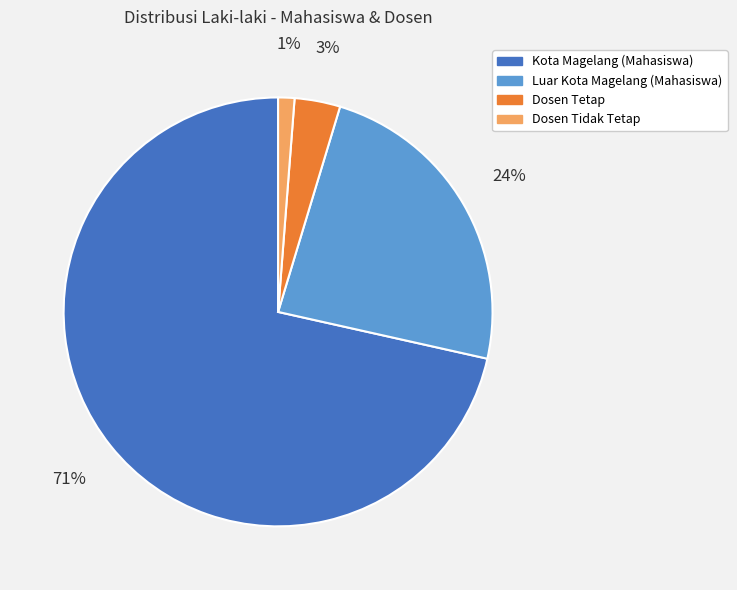

To the nearest percent, what percentage of the pie is Dosen Tidak Tetap?

1%